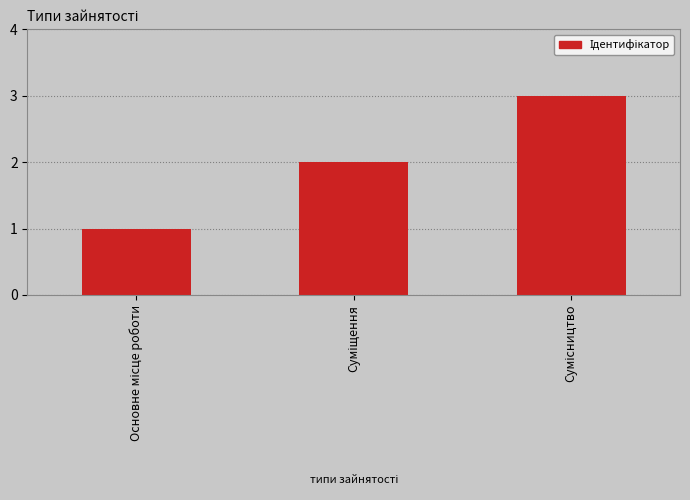

What is the greatest value displayed?

3